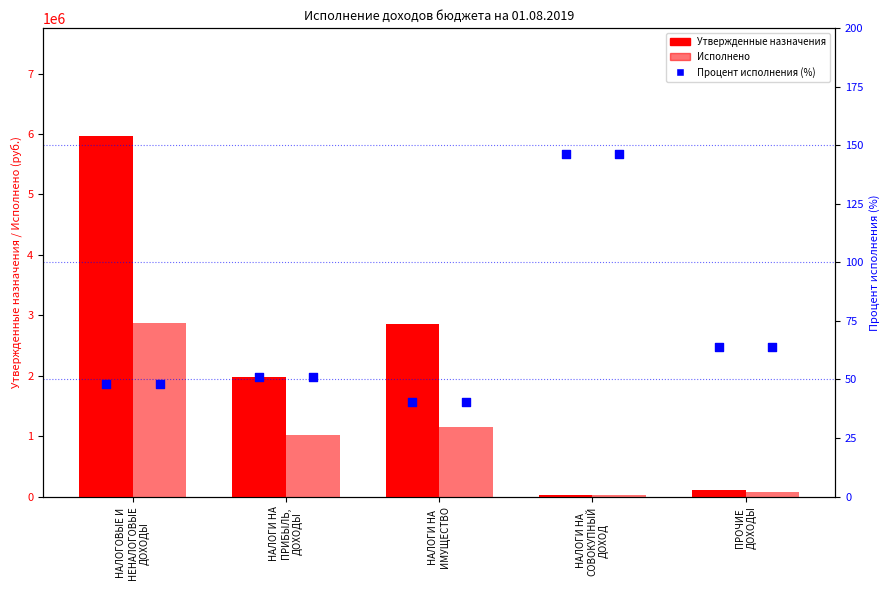

Is the value of Процент исполнения at НАЛОГИ НА
ПРИБЫЛЬ,
ДОХОДЫ greater than the value of Утвержденные назначения at ПРОЧИЕ
ДОХОДЫ?

No